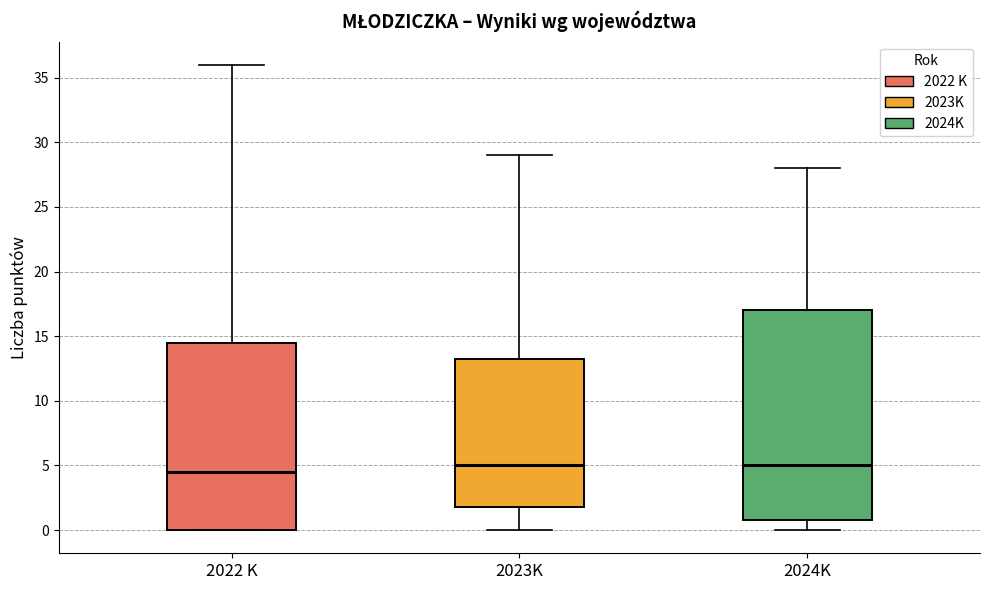

Which box has the lowest median line?

2022 K